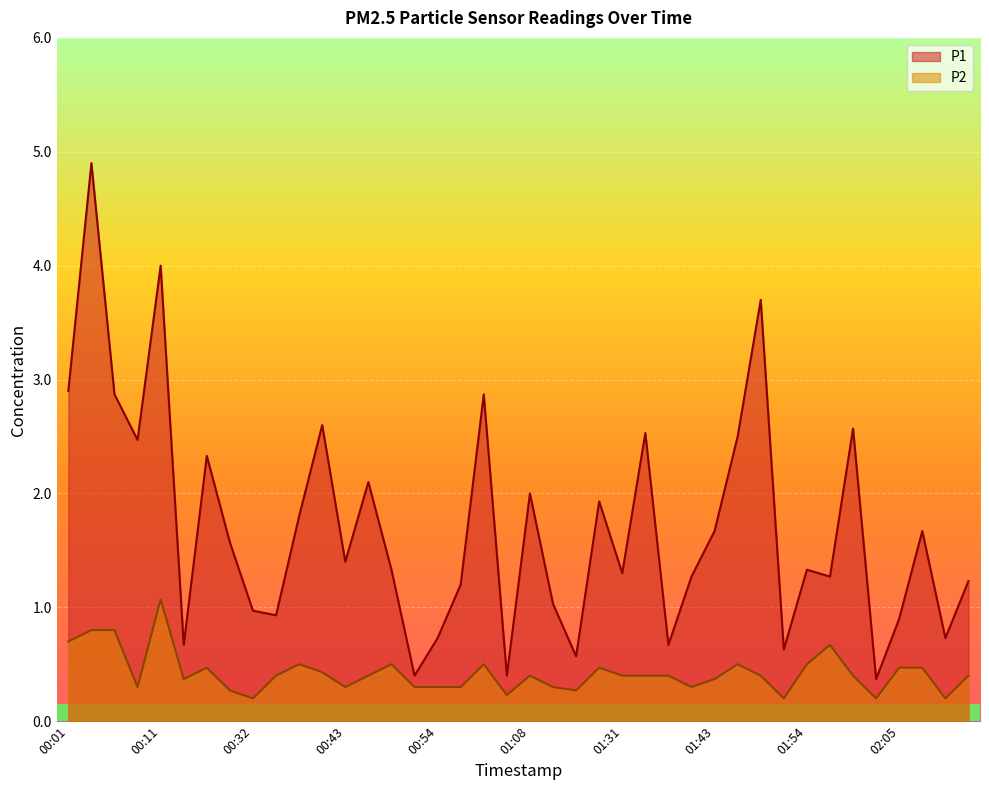

Where is P1 nearest to the value 2?

01:08